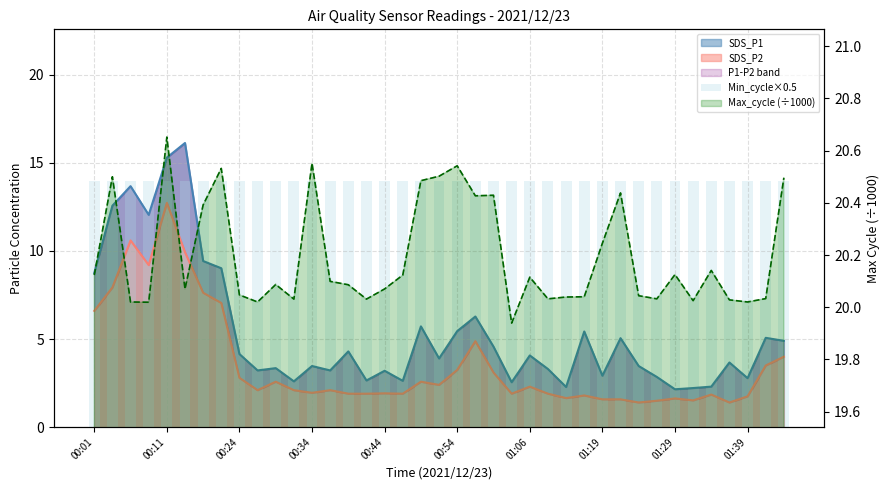

Where does the SDS_P2 series first go above 2?

00:01